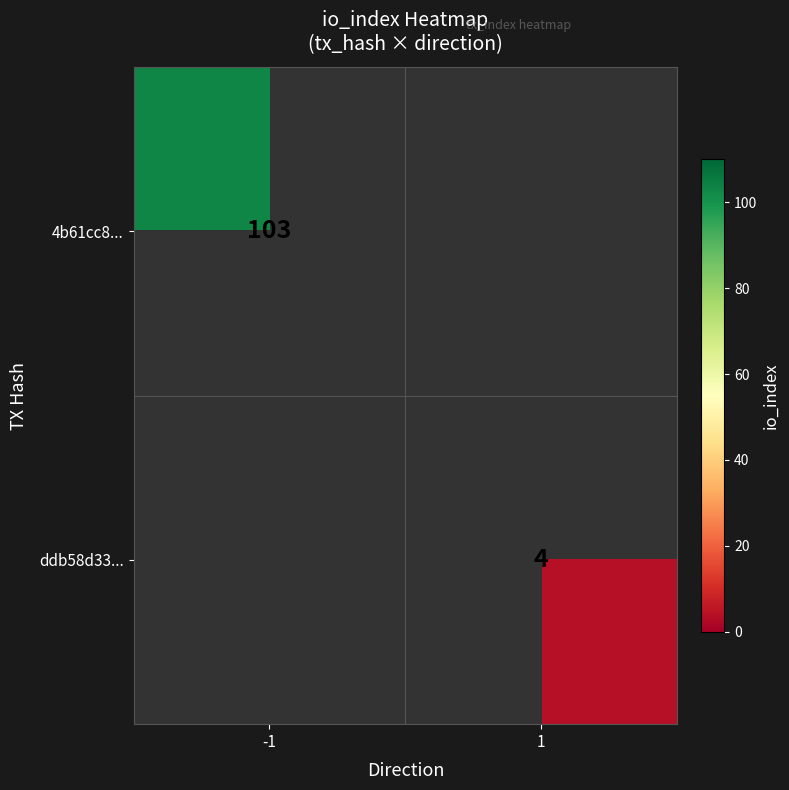

Is it true that 4b61cc8... equals 41 at -1?

False